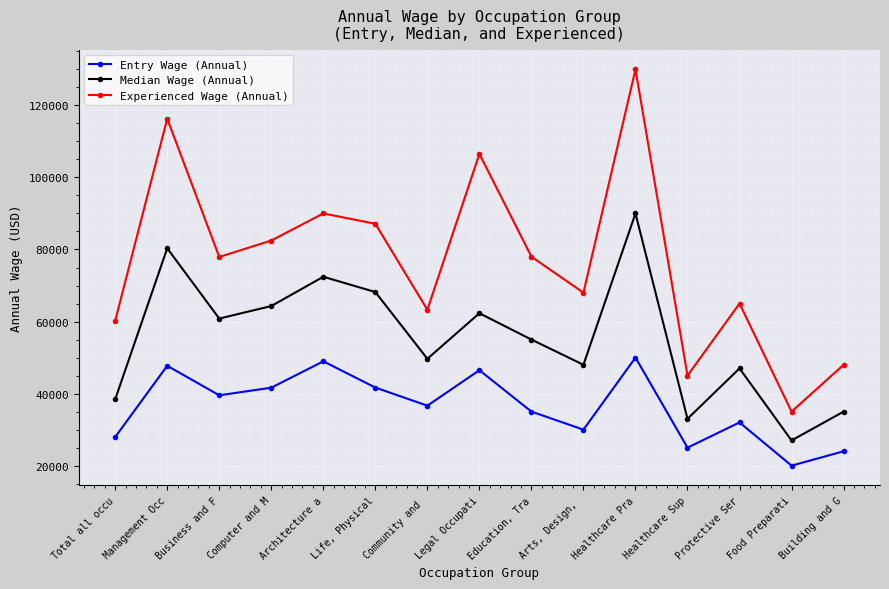

What is the sum of the Median Wage (Annual) values at Computer and M and Food Preparati?

91301